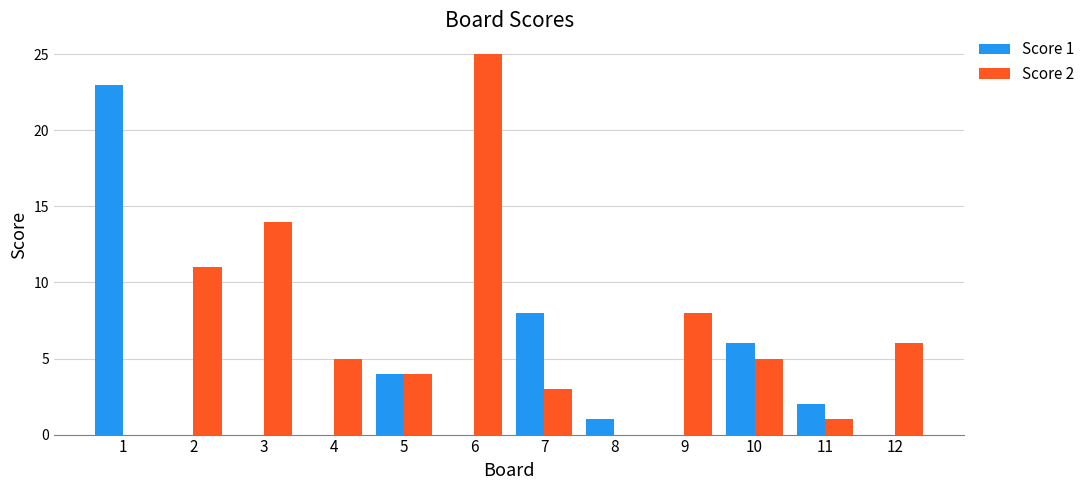

Which series changed the most between 3 and 9?

Score 2